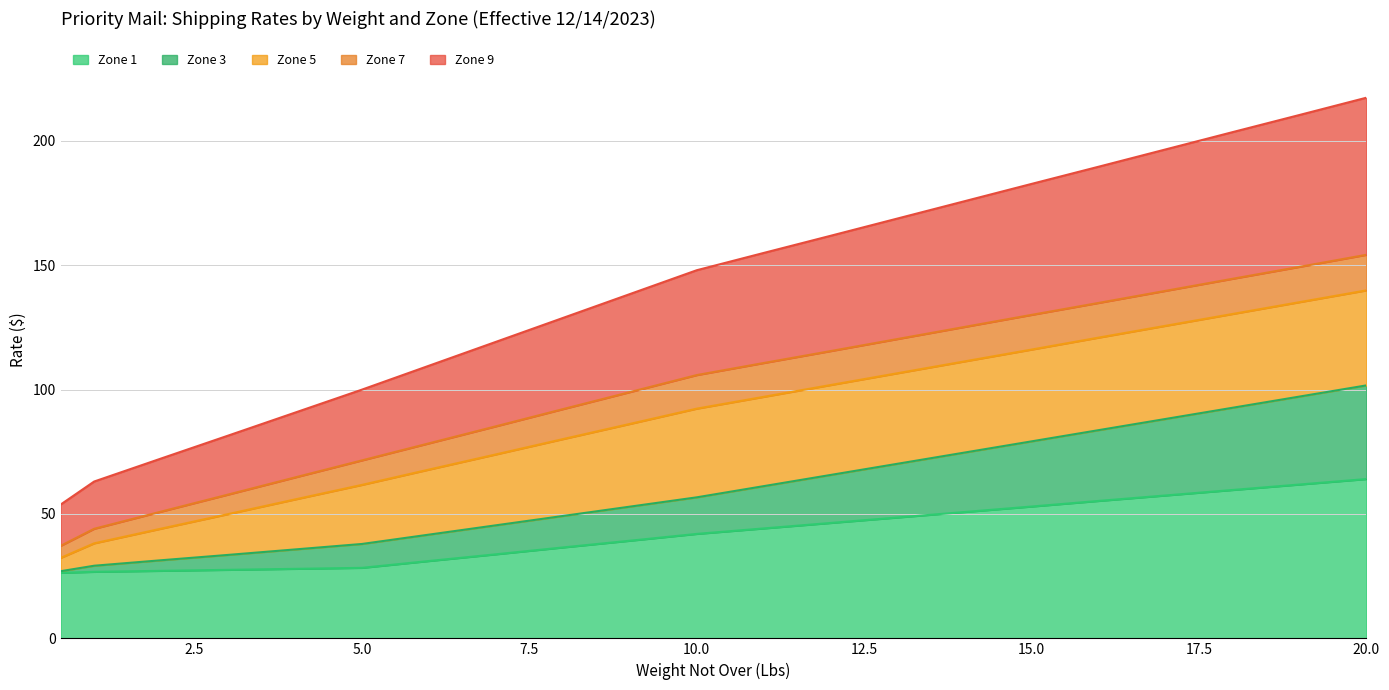

Between 4 and 5, which series saw the biggest shift?

Zone 9